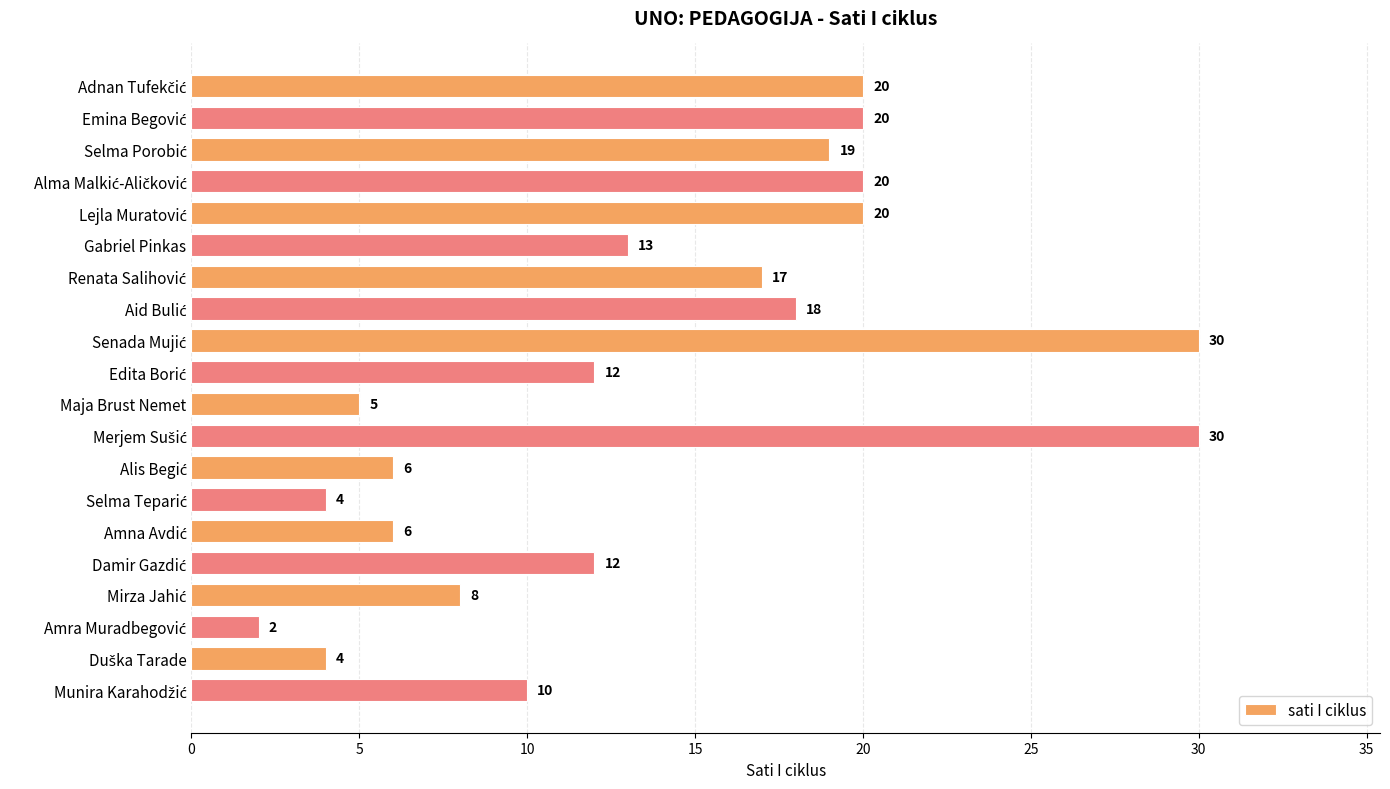

What is the approximate value at Gabriel Pinkas, to the nearest 10?

10